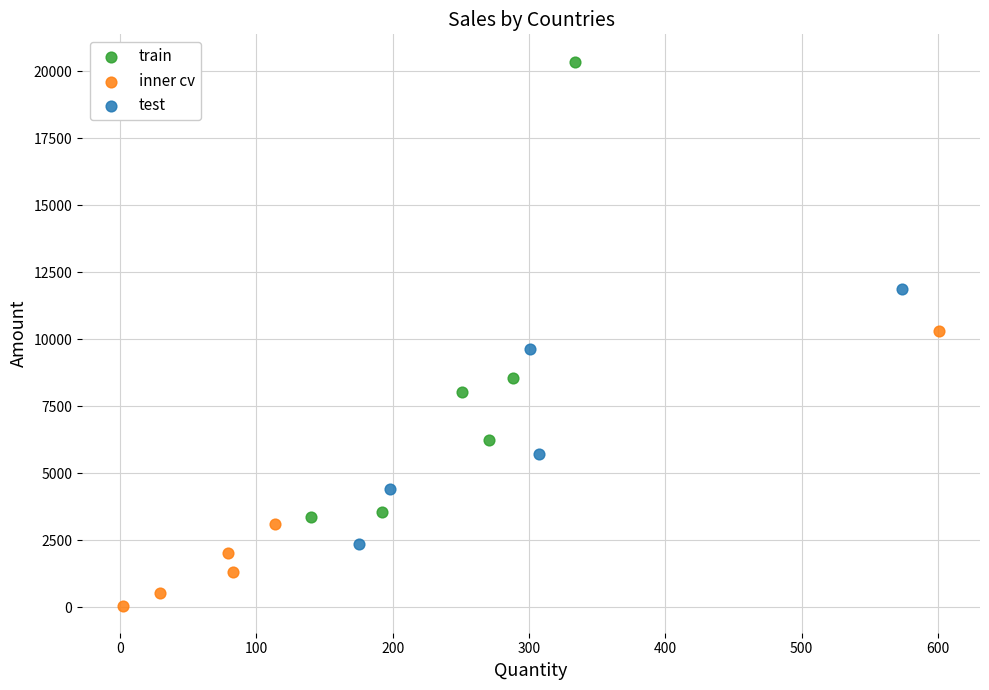

Which series contains the highest Y value?

train